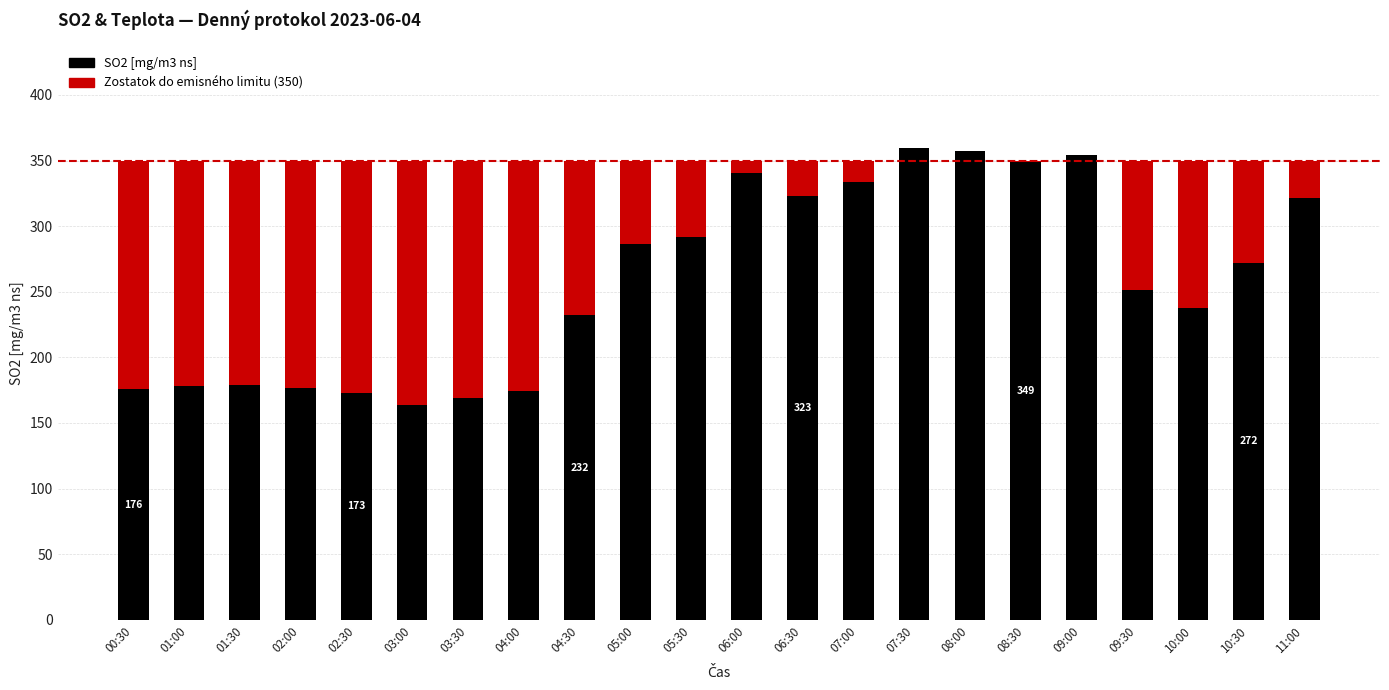

What is the total value across all series at 01:00?

350.0